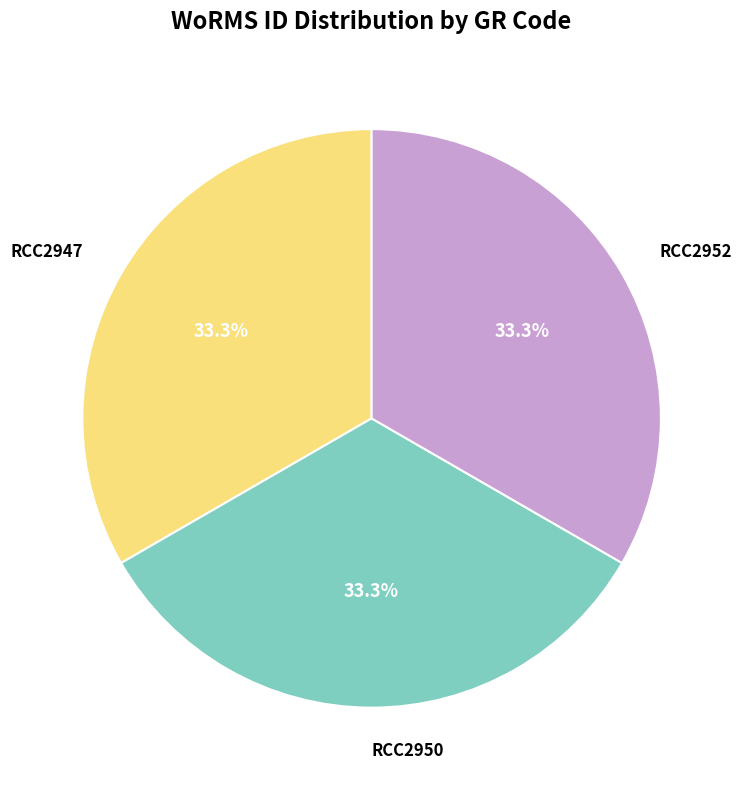

Count the number of slices in the pie.

3